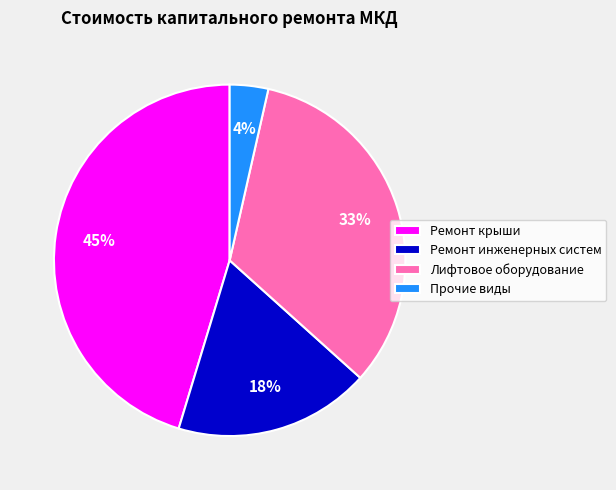

To the nearest percent, what is the combined percentage of Ремонт инженерных систем and Прочие виды?

22%